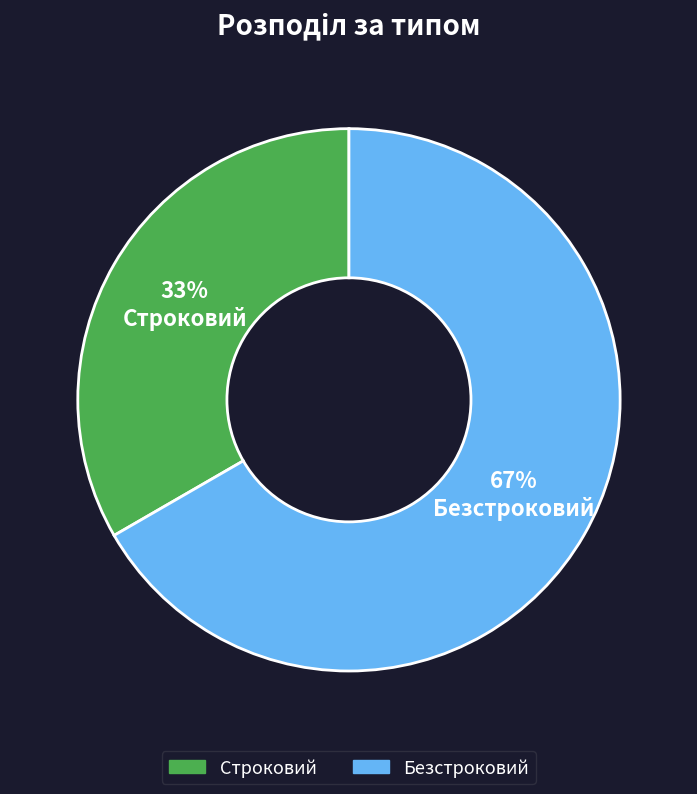

Is it true that Строковий is 33% of the pie?

True